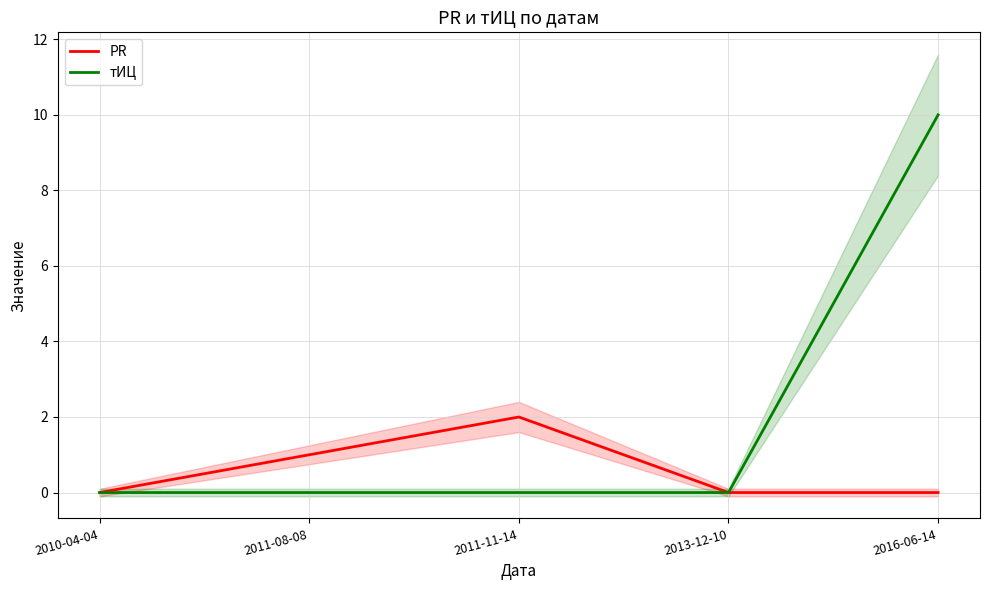

The тИЦ series shows 0 at 2013-12-10. True or false?

True